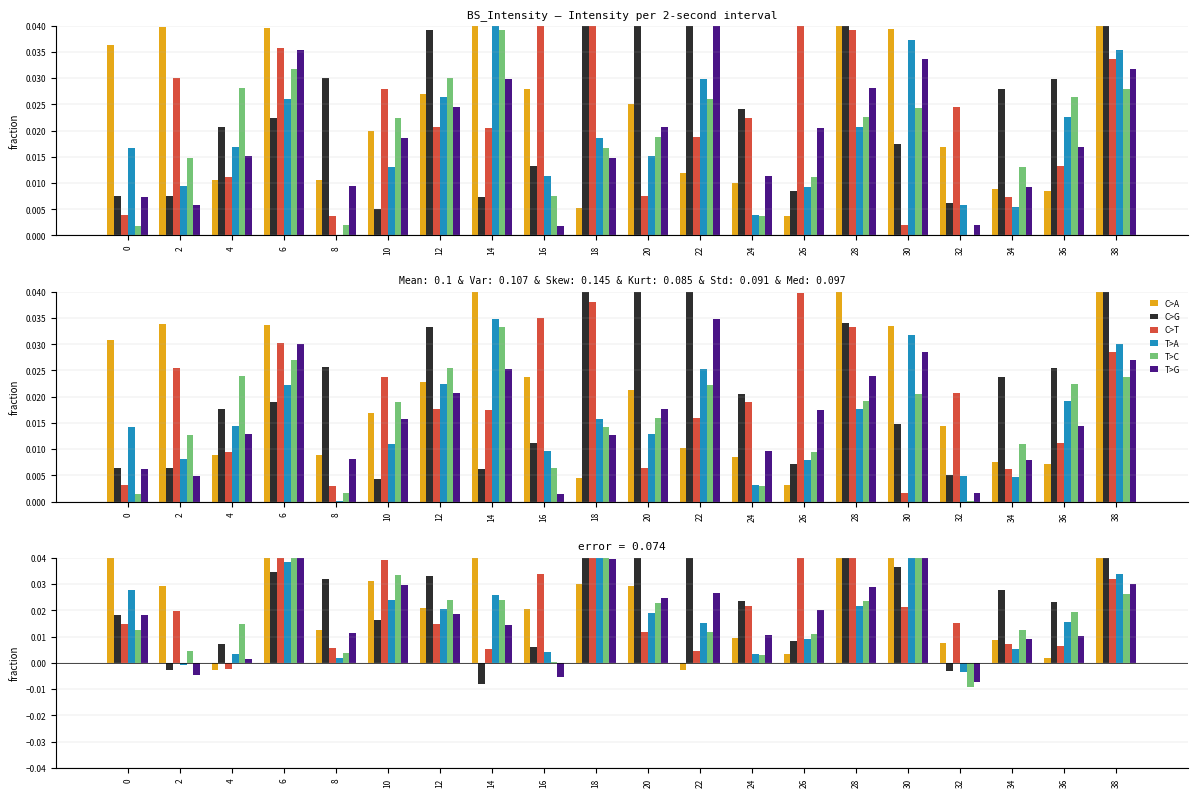

Reading left to right, transcribe all the data shown in this chart.

C>A: 0.0	0.0	-0.0	0.1	0.0	0.0	0.0	0.2	0.0	0.0	0.0	-0.0	0.0	0.0	0.1	0.1	0.0	0.0	0.0	0.2
C>G: 0.0	-0.0	0.0	0.0	0.0	0.0	0.0	-0.0	0.0	0.1	0.1	0.2	0.0	0.0	0.0	0.0	-0.0	0.0	0.0	0.1
C>T: 0.0	0.0	-0.0	0.0	0.0	0.0	0.0	0.0	0.0	0.1	0.0	0.0	0.0	0.0	0.0	0.0	0.0	0.0	0.0	0.0
T>A: 0.0	-0.0	0.0	0.0	0.0	0.0	0.0	0.0	0.0	0.0	0.0	0.0	0.0	0.0	0.0	0.1	-0.0	0.0	0.0	0.0
T>C: 0.0	0.0	0.0	0.0	0.0	0.0	0.0	0.0	0.0	0.0	0.0	0.0	0.0	0.0	0.0	0.0	-0.0	0.0	0.0	0.0
T>G: 0.0	-0.0	0.0	0.0	0.0	0.0	0.0	0.0	-0.0	0.0	0.0	0.0	0.0	0.0	0.0	0.1	-0.0	0.0	0.0	0.0